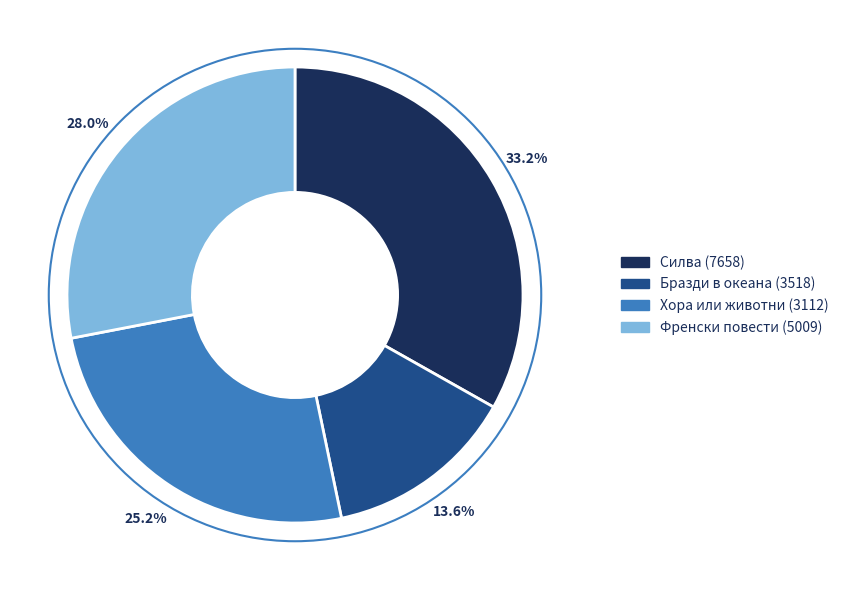

How many slices are in this pie chart?

4